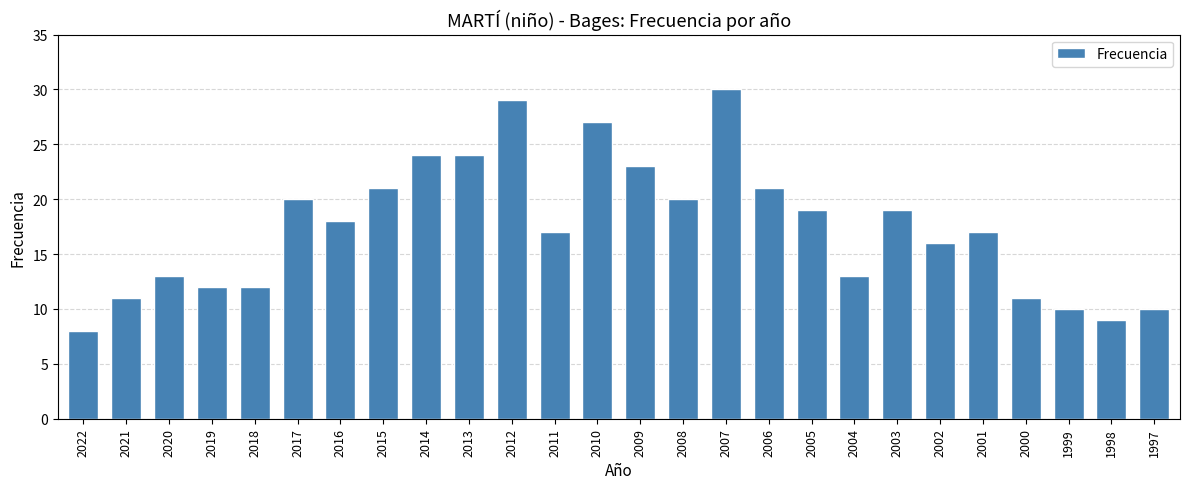

Count the number of categories in the chart.

26